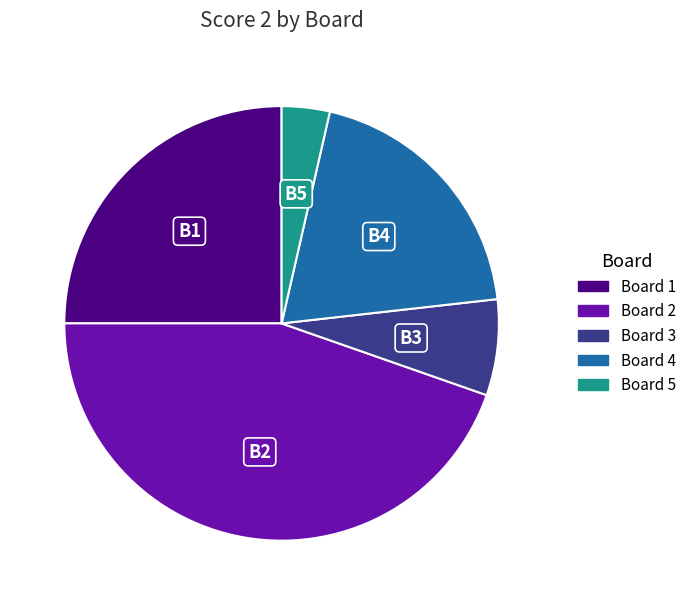

Is there a majority slice in this chart?

No